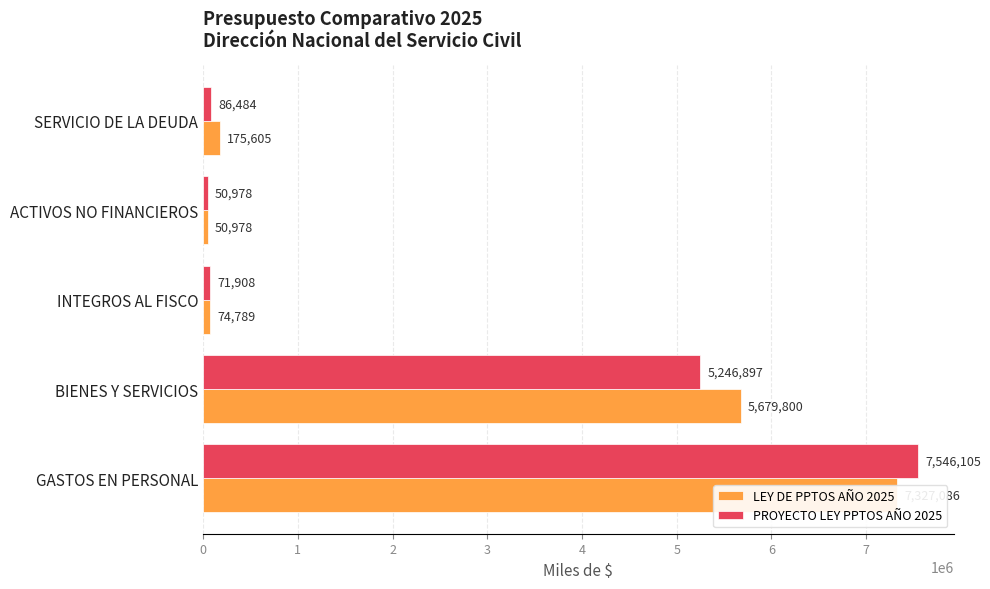

Is it true that PROYECTO LEY PPTOS AÑO 2025 equals 7546105 at GASTOS EN PERSONAL?

True